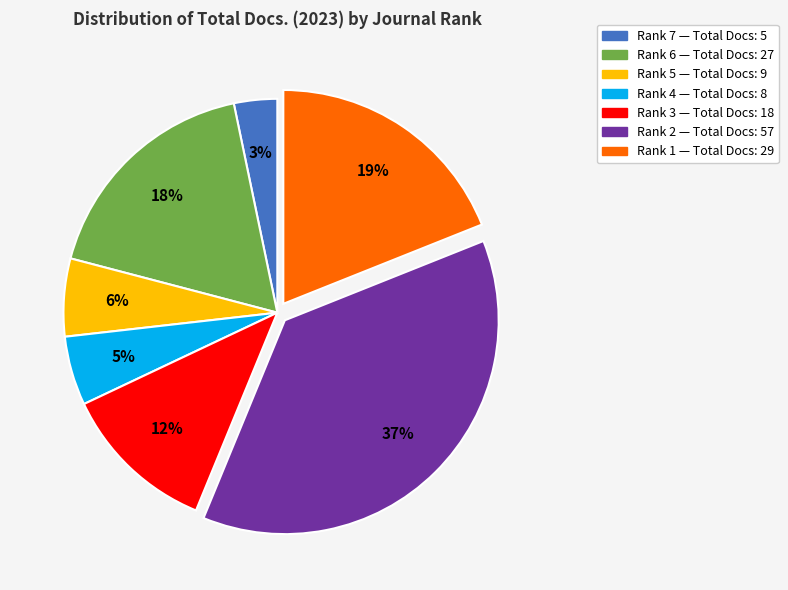

To the nearest percent, what portion does Rank 3 represent?

12%